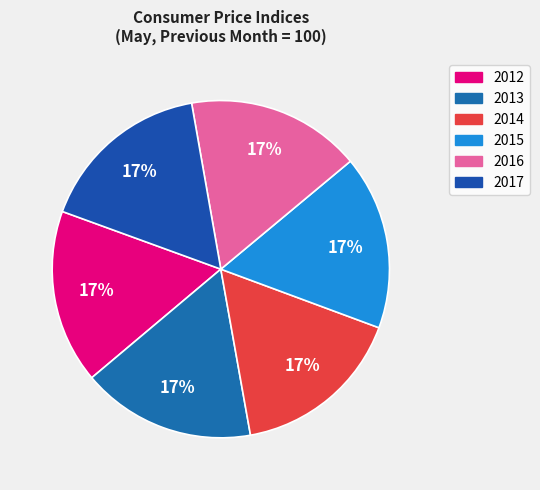

Does 2016 account for over 50% of the chart?

No